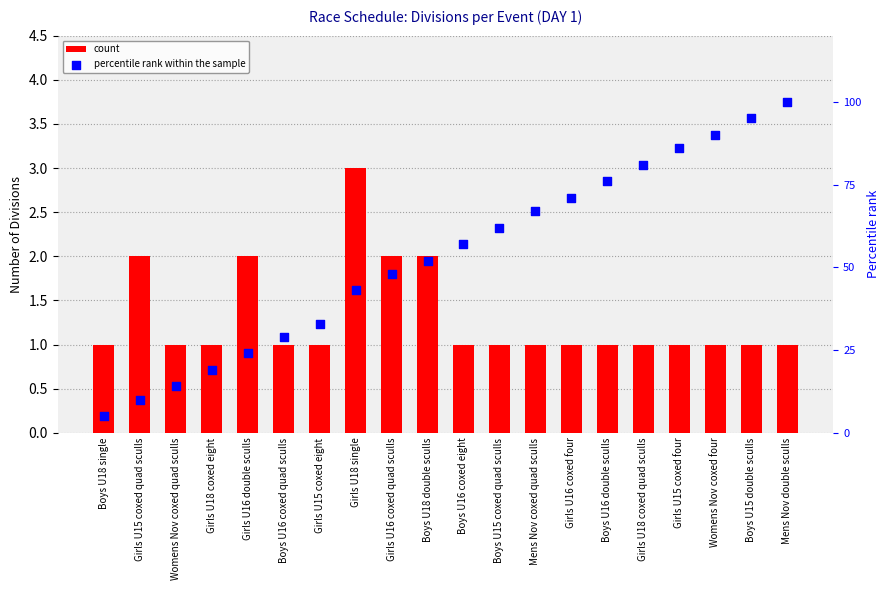

What is the total value across all series at Boys U15 double sculls?

96